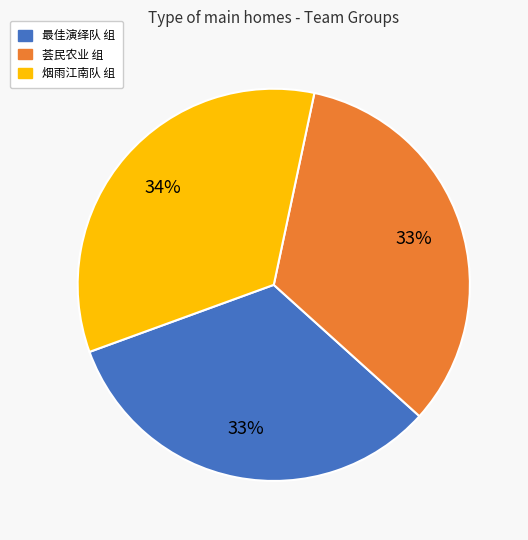

To the nearest percent, what is the average slice percentage?

33%